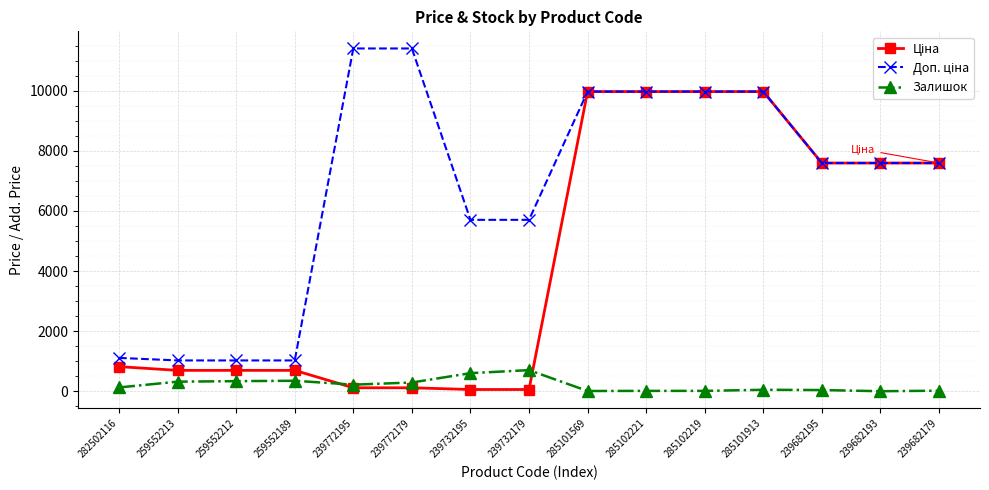

At how many categories does at least one series exceed 1917?

11